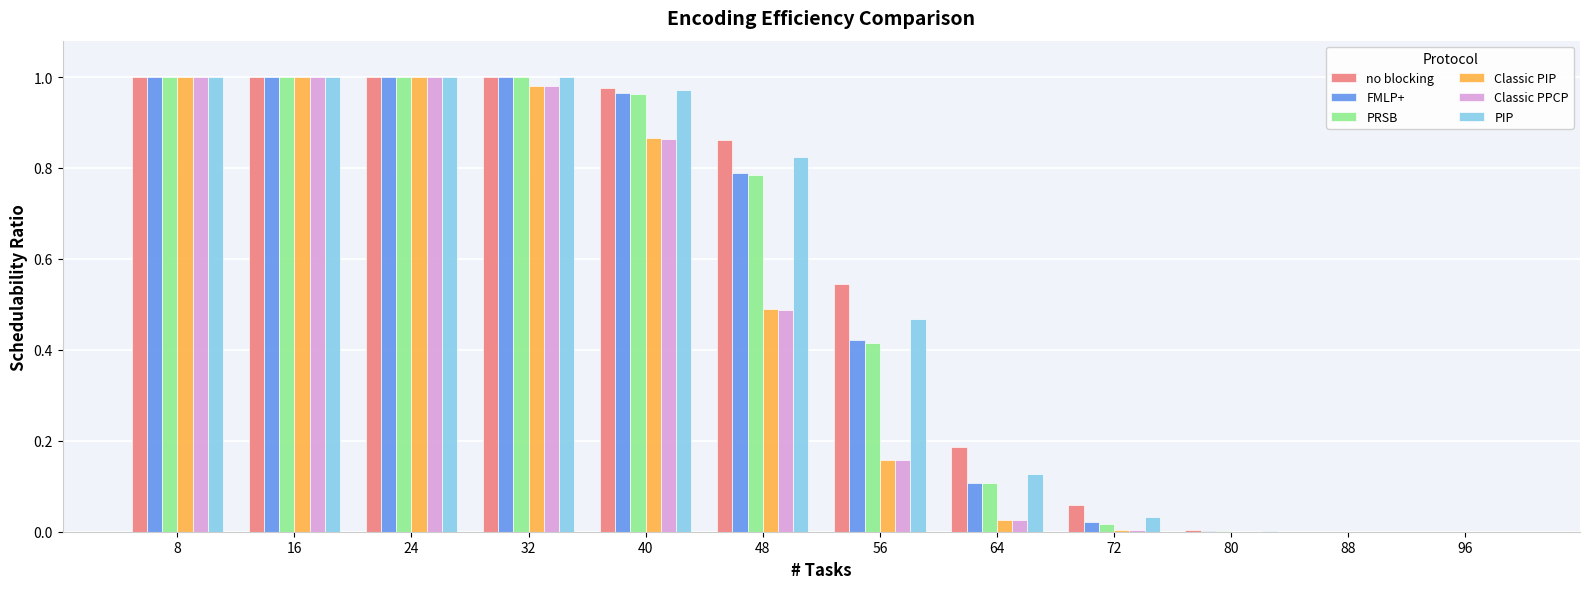

The PIP series shows 0.7 at 56. True or false?

False